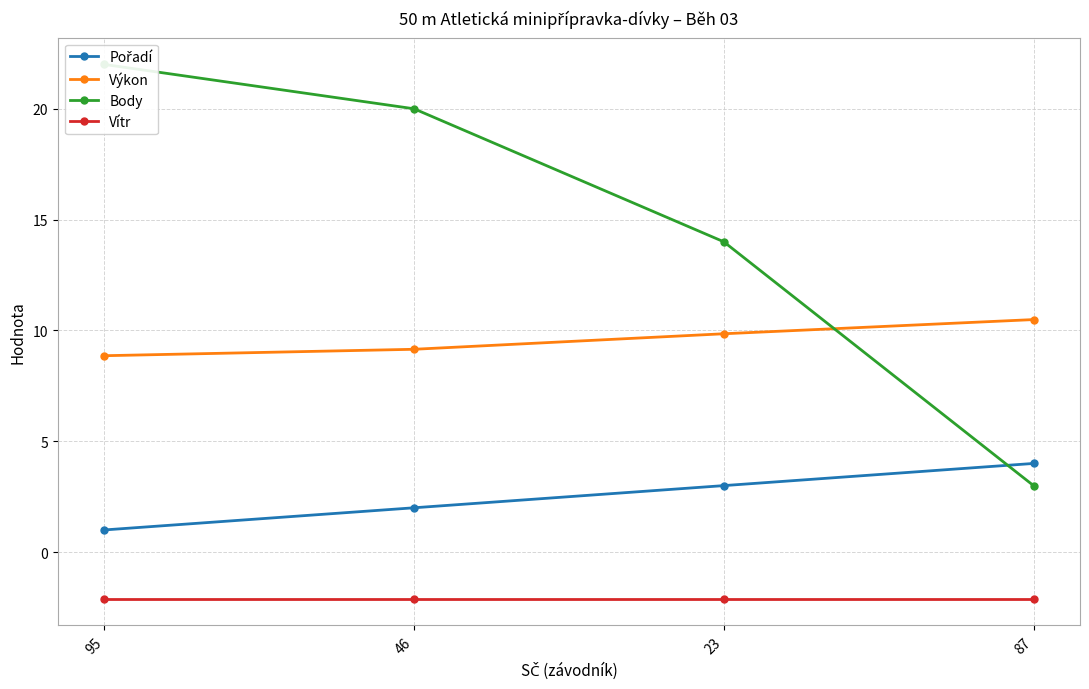

Which series ends up on top after the final intersection of Výkon and Body?

Výkon